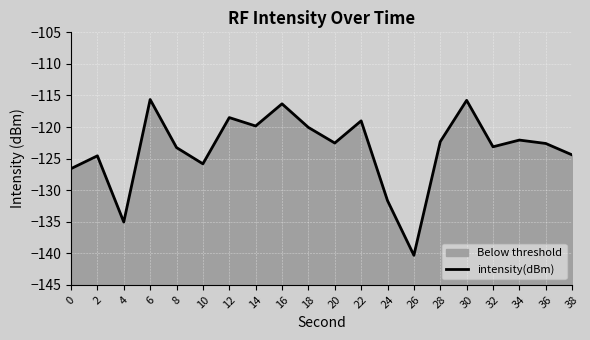

At which label does the data first exceed -122?

6